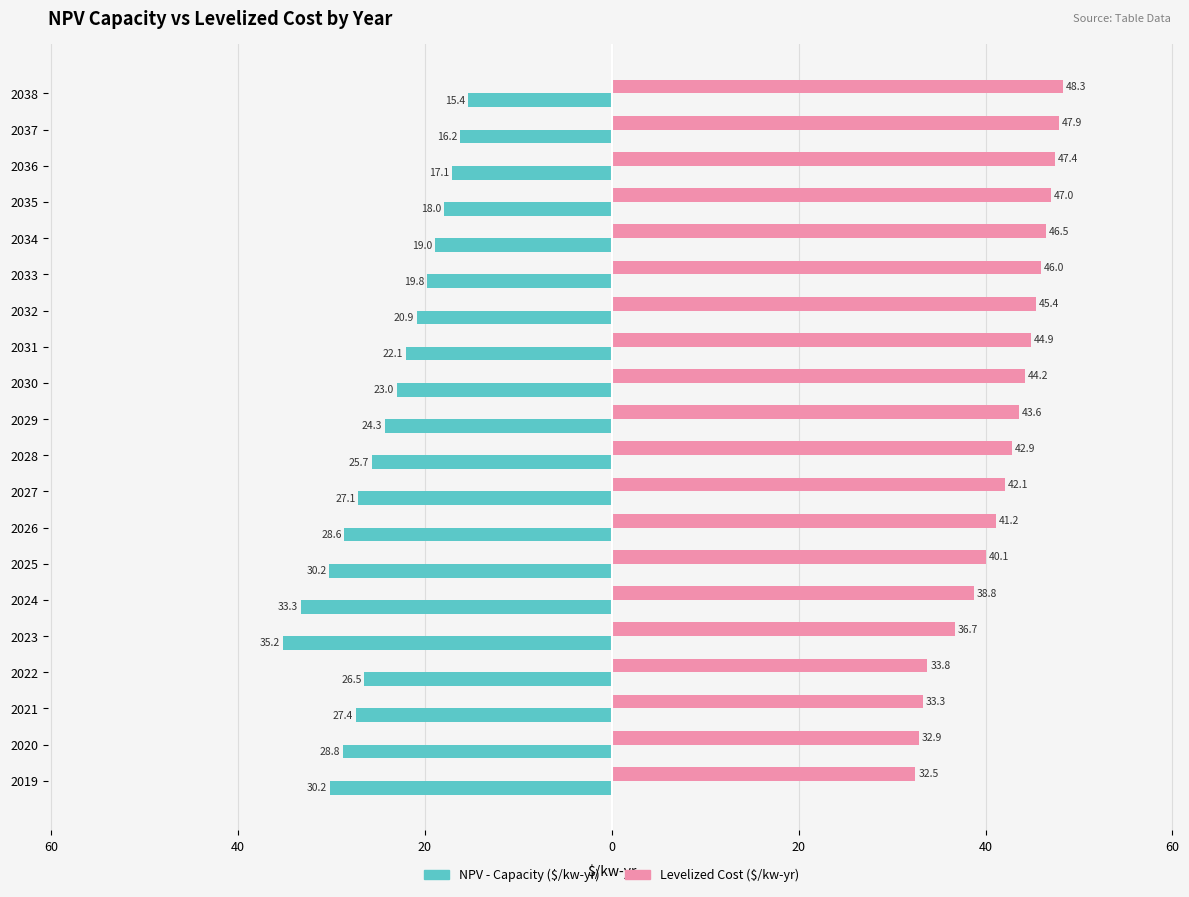

Which series has the widest spread of values?

NPV - Capacity ($/kw-yr)